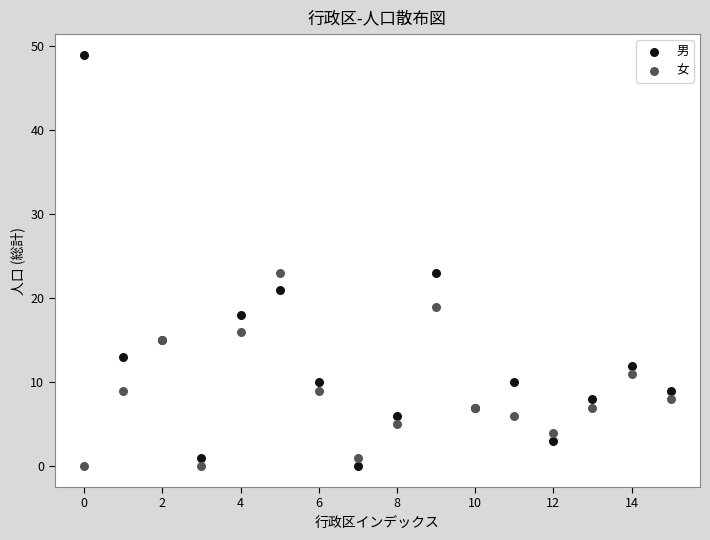

Which series reaches the maximum Y coordinate?

男